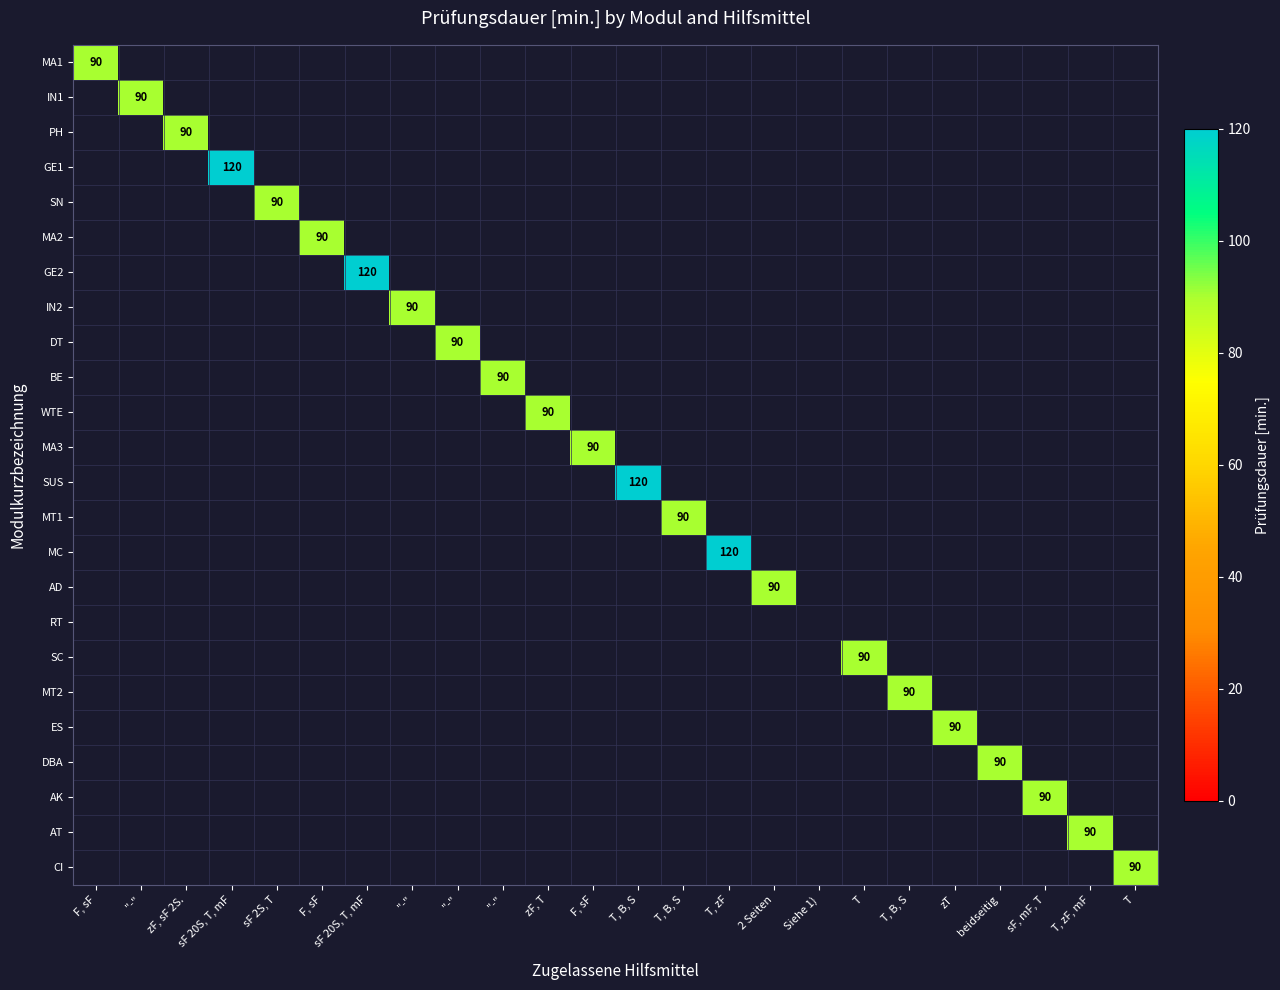

What is the maximum value shown in the chart?

120.0